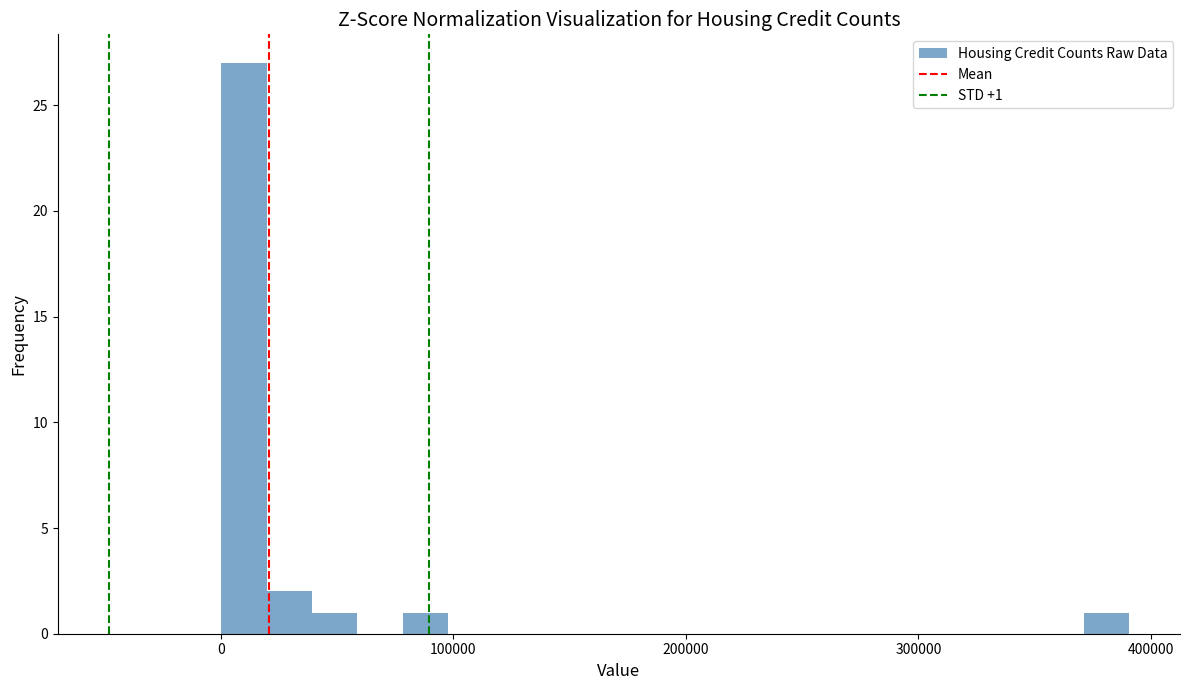

Read against the x-axis, roughly where is the centre of the tallest bar?

10000